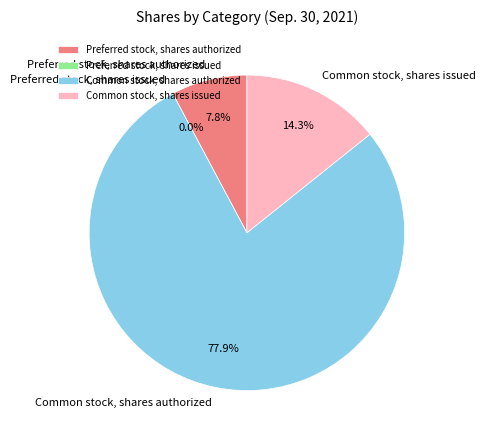

What is the largest slice in the pie chart?

Common stock, shares authorized